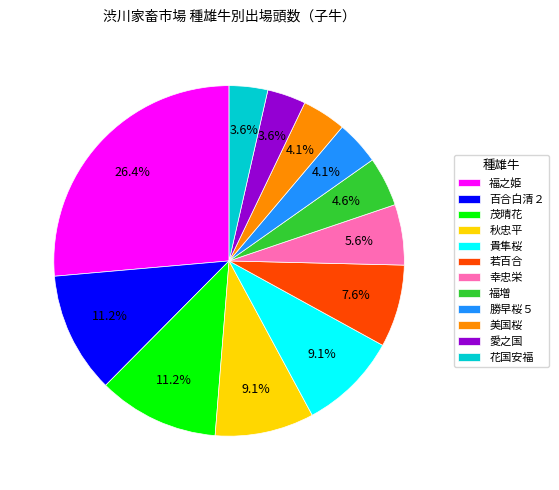

To the nearest percent, what percentage of the pie is 勝早桜５?

4%